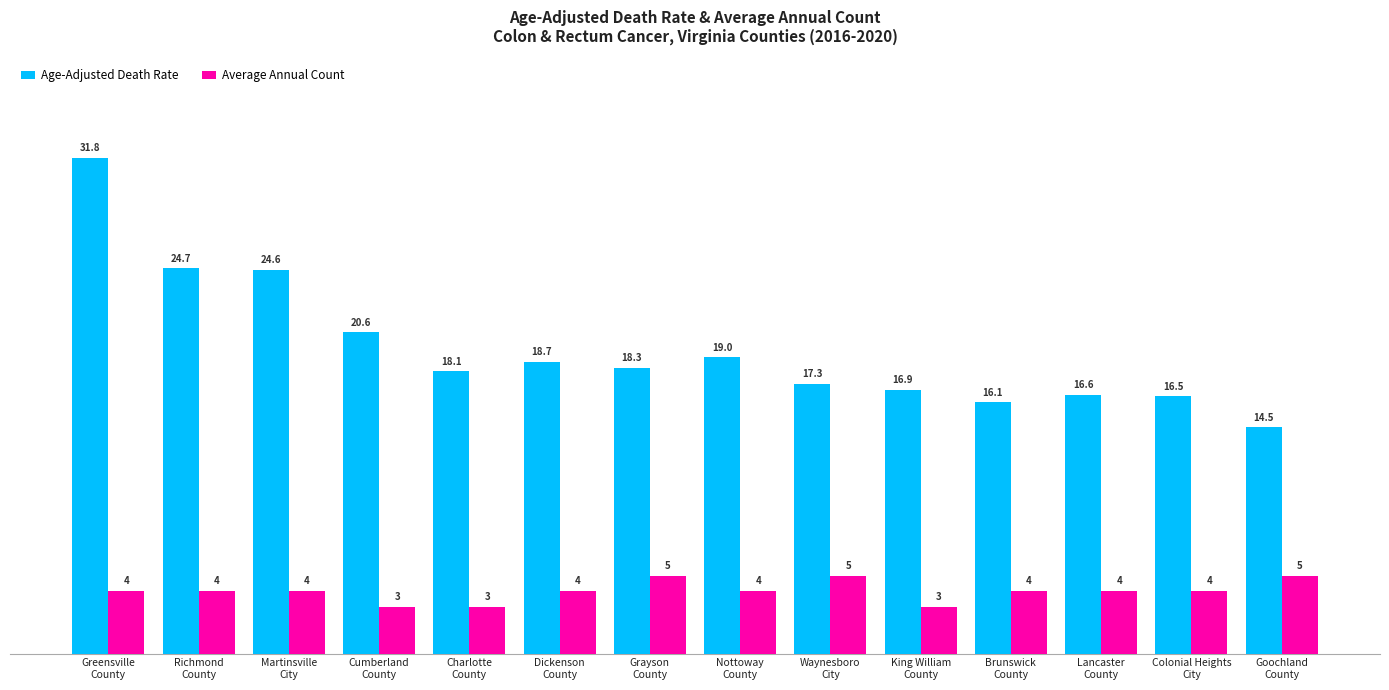

How many groups of bars are there?

14